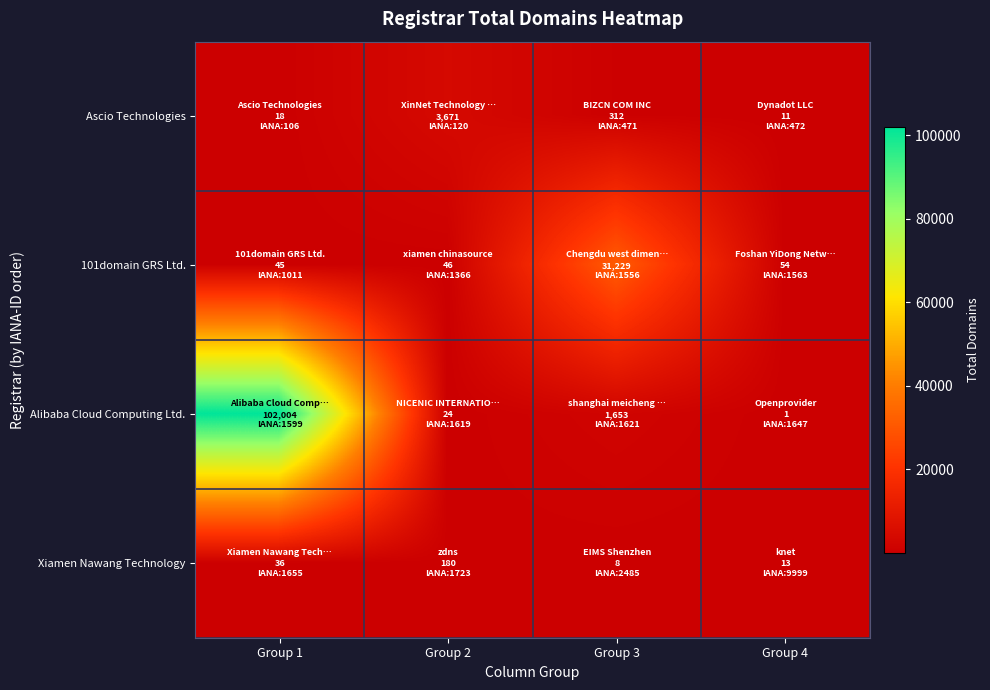

Reading left to right, what are all the values shown in this chart?

Ascio Technologies: Group 1=18	Group 2=3671	Group 3=312	Group 4=11
101domain GRS Ltd.: Group 1=45	Group 2=46	Group 3=31229	Group 4=54
Alibaba Cloud Computing Ltd.: Group 1=102004	Group 2=24	Group 3=1653	Group 4=1
Xiamen Nawang Technology: Group 1=36	Group 2=180	Group 3=8	Group 4=13